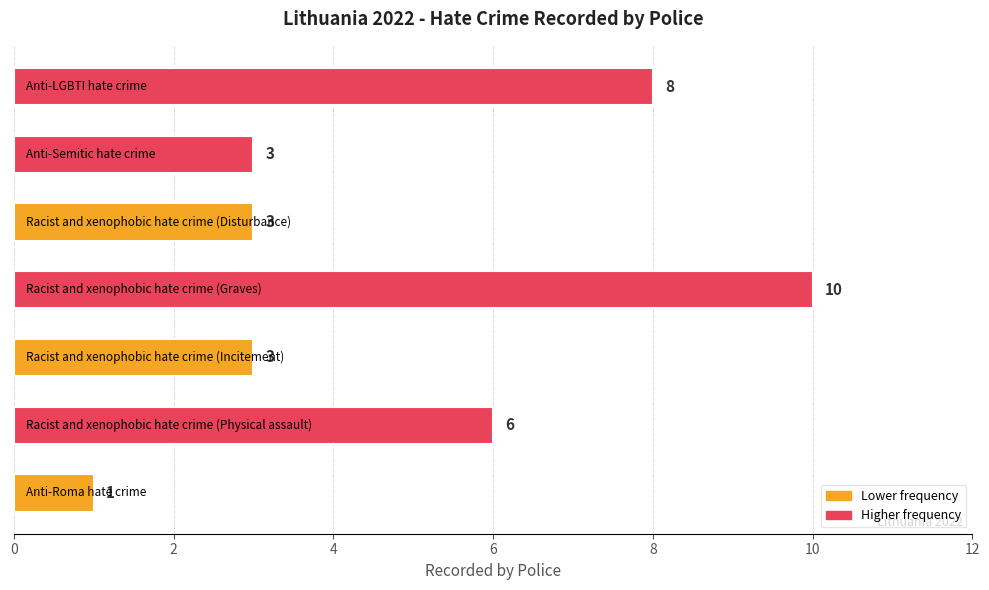

What is the greatest value displayed?

10